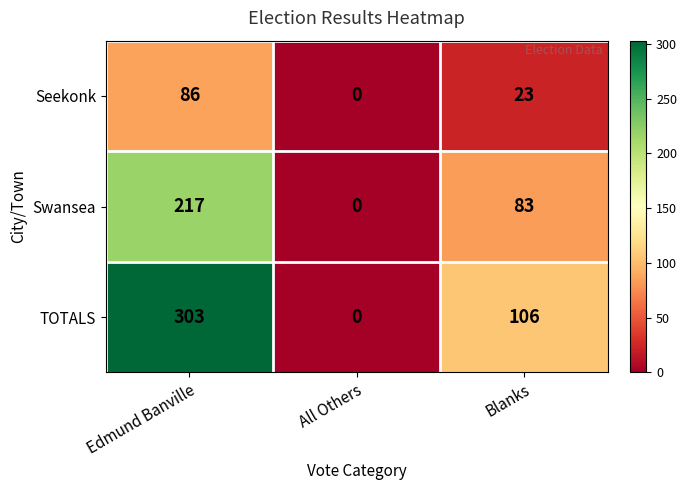

Count the number of categories in the chart.

3